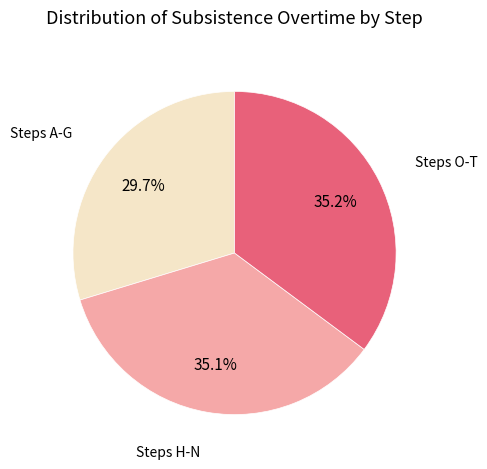

What portion of the pie excludes Steps A-G?

70.3%